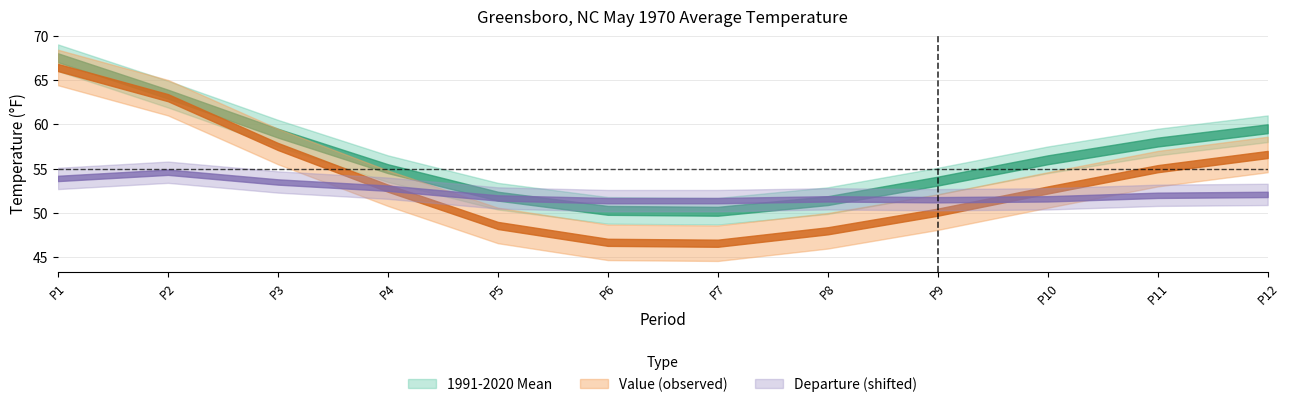

At 10, list the series in order from smallest to largest.

Departure, Value, 1991-2020 Mean